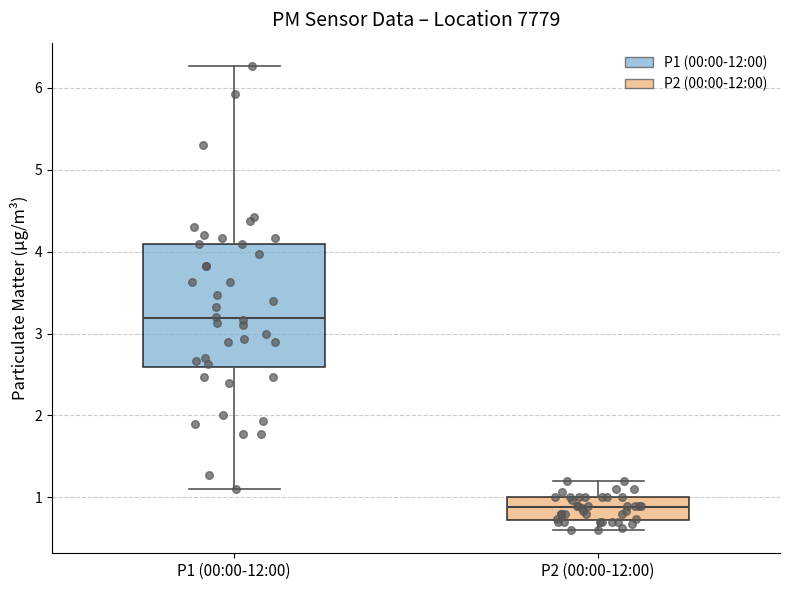

Where does the lower whisker of the box for P2 (00:00-12:00) end on the y-axis? The values are not printed on the chart, so give them approximately, as read against the axis.

0.6